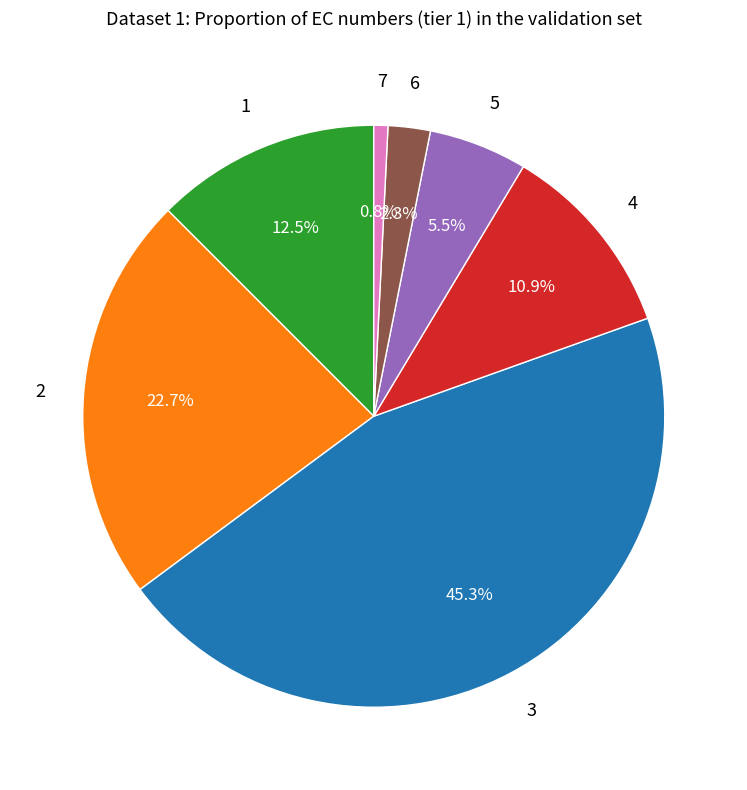

What percentage is NOT represented by 2?

77.3%